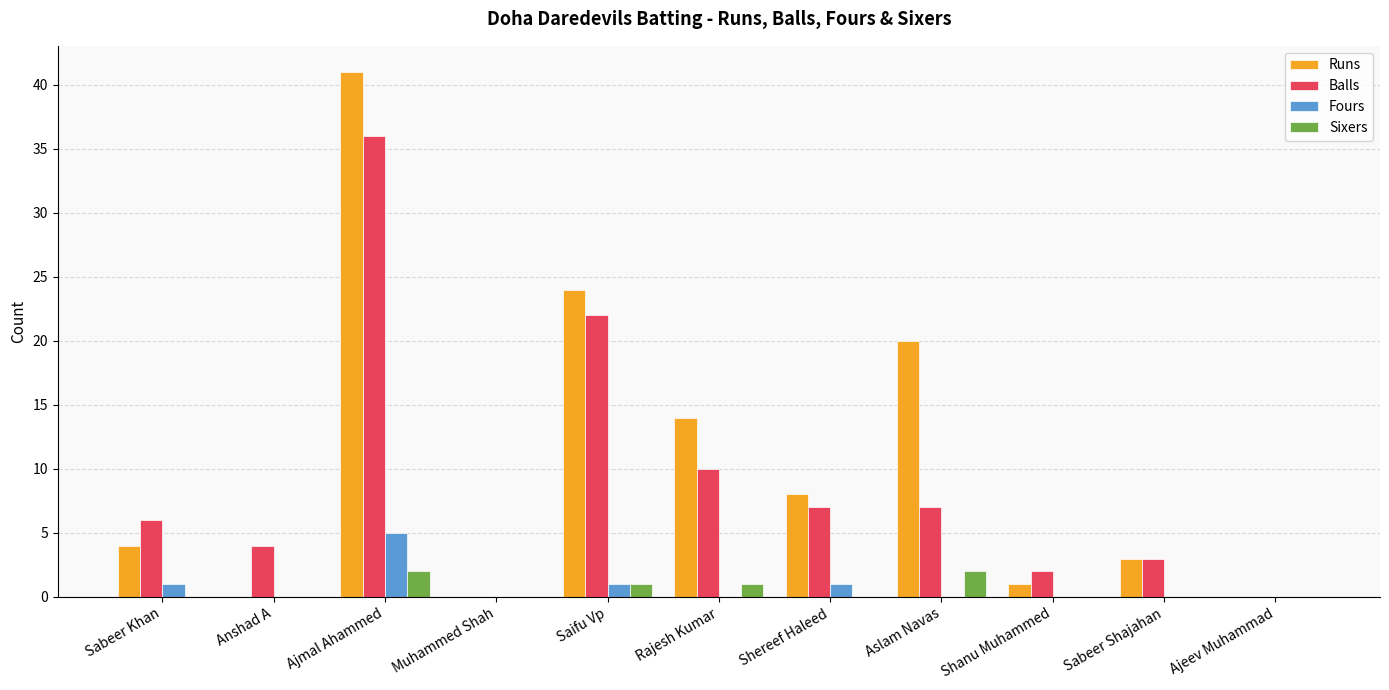

What is the sum of all Runs values?

115